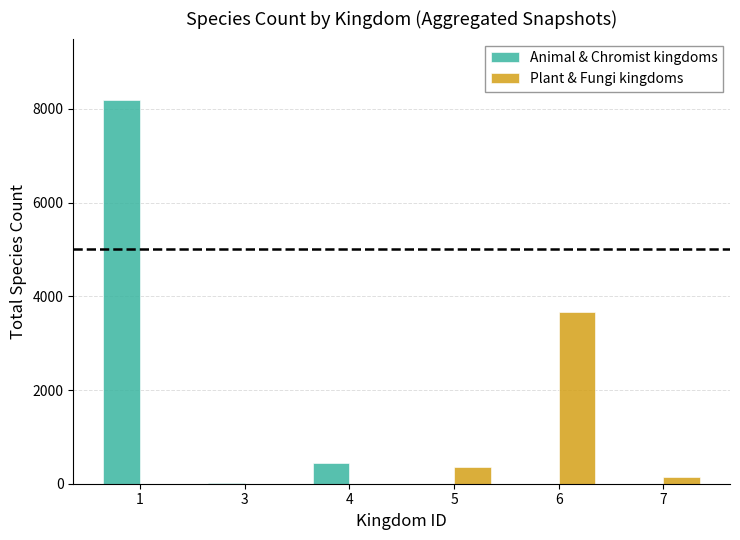

What is the sum of all Animal & Chromist kingdoms values?

8652